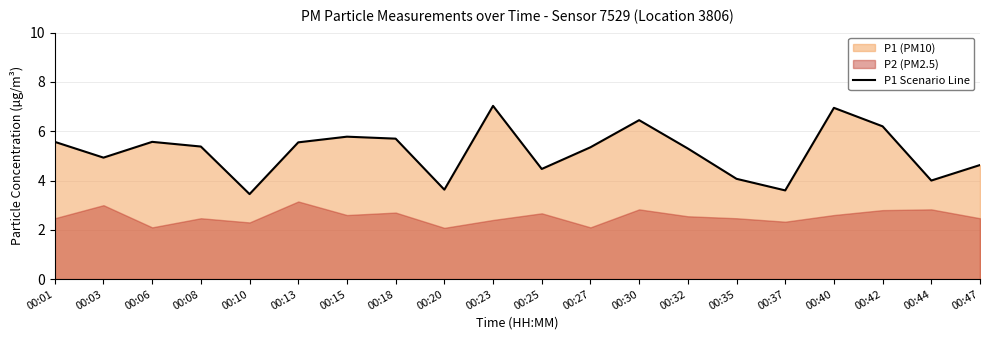

Reading left to right, list all the values displayed in this chart.

5.6	4.9	5.6	5.4	3.5	5.5	5.8	5.7	3.6	7.0	4.5	5.3	6.5	5.3	4.1	3.6	7.0	6.2	4.0	4.6